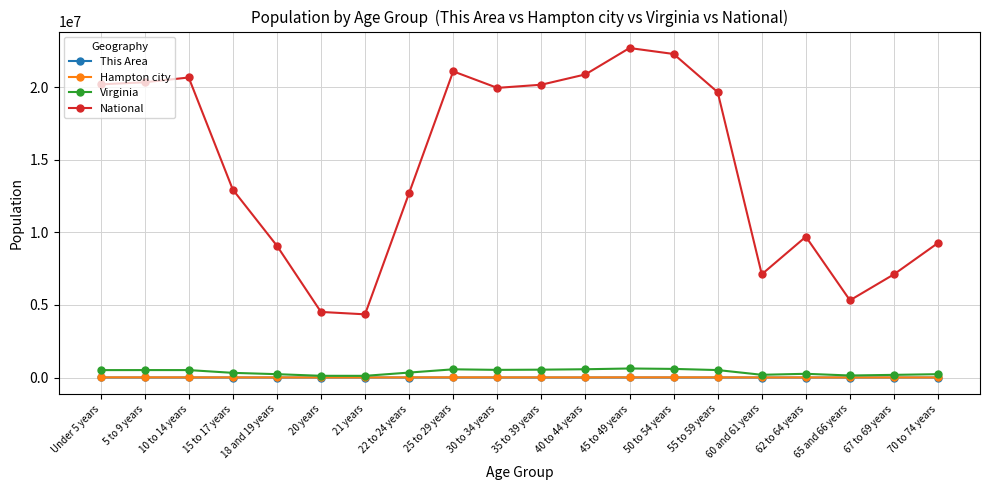

The value of Hampton city at 65 and 66 years is 2327. True or false?

True